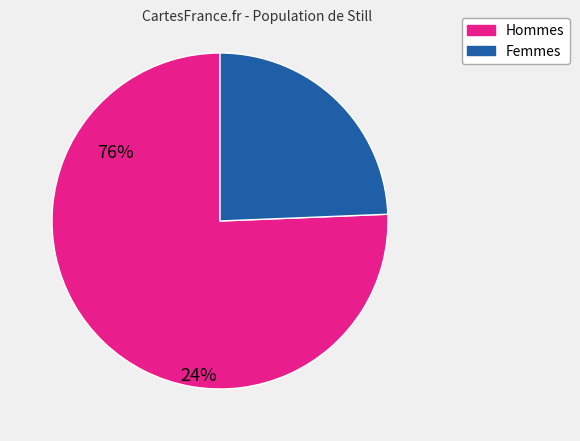

Is there a majority slice in this chart?

Yes